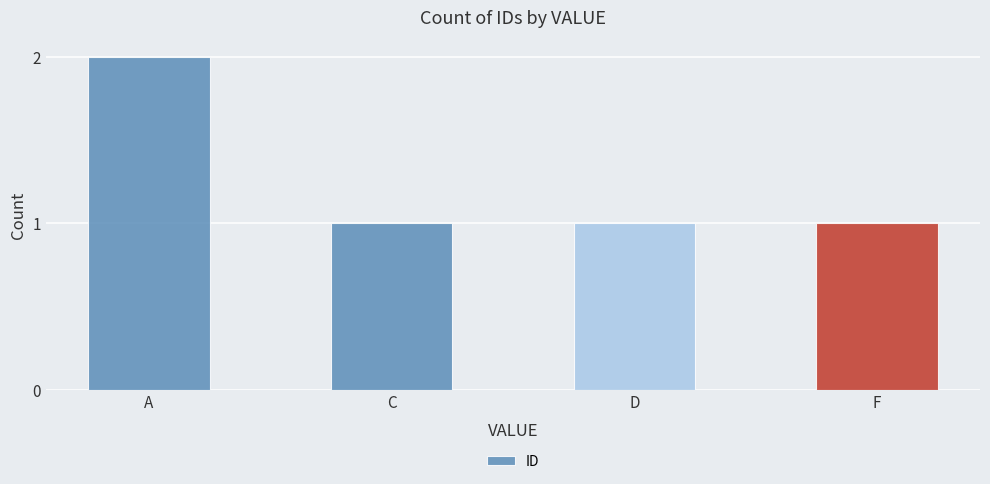

What is the difference between the maximum and second lowest values?

1